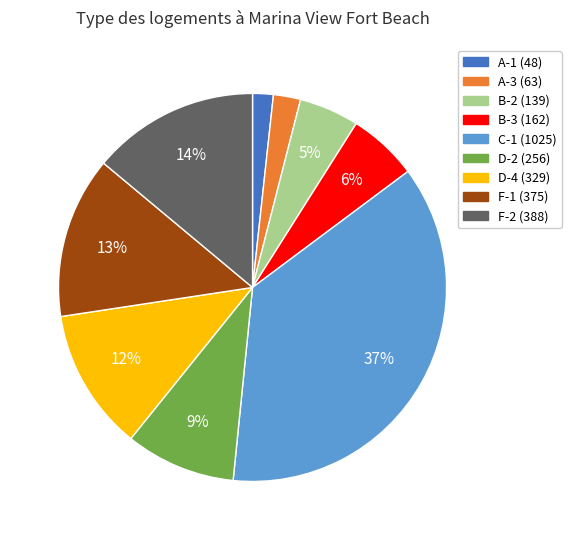

To the nearest percent, what is the difference between the D-4 and A-3 slice percentages?

10%